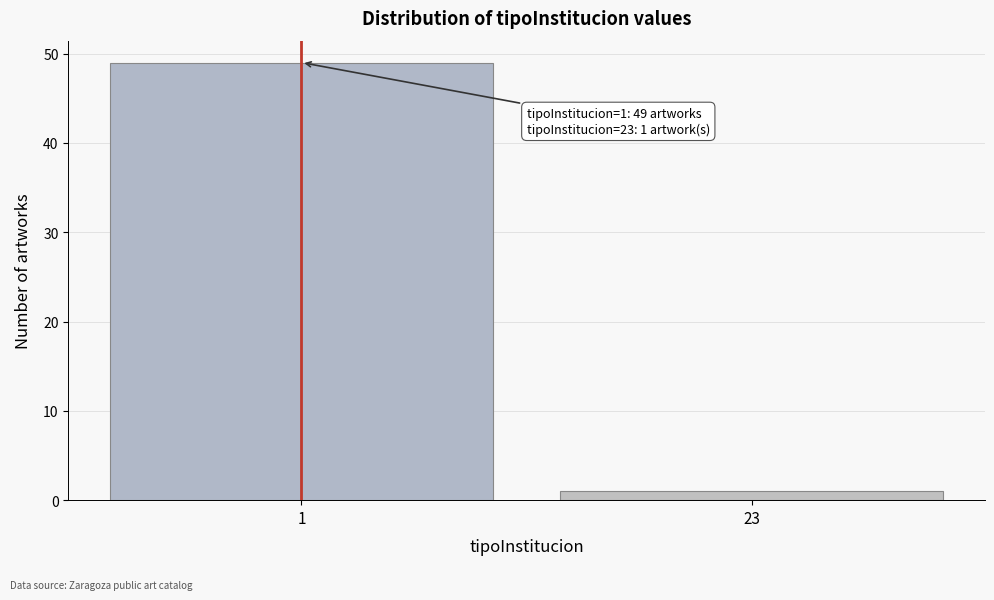

Reading left to right, transcribe all the data shown in this chart.

1=49	23=1